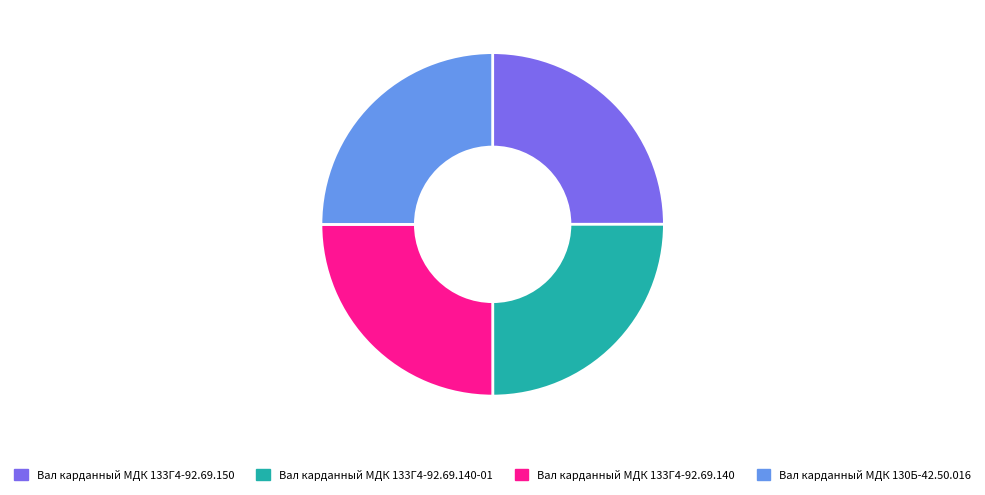

Is there any slice that represents more than half of the pie?

No